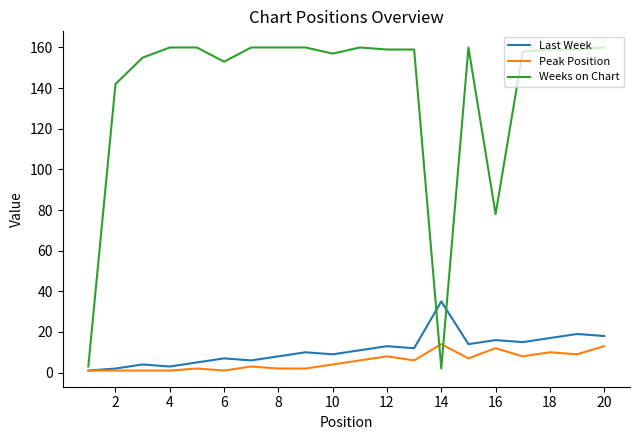

Which series has the largest total across all categories?

Weeks on Chart